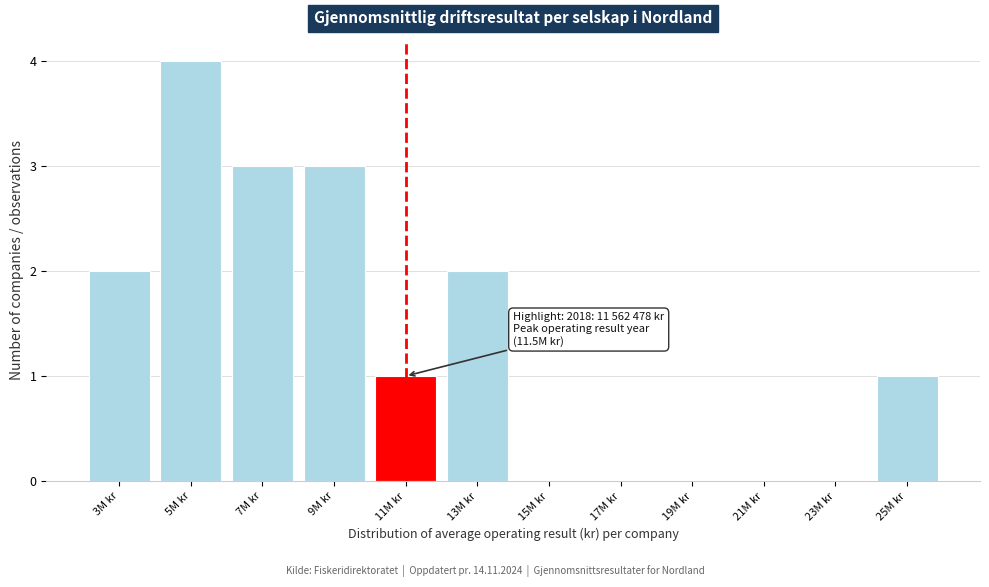

Reading left to right, transcribe all the data shown in this chart.

3M kr=2	5M kr=4	7M kr=3	9M kr=3	11M kr=1	13M kr=2	15M kr=0	17M kr=0	19M kr=0	21M kr=0	23M kr=0	25M kr=1